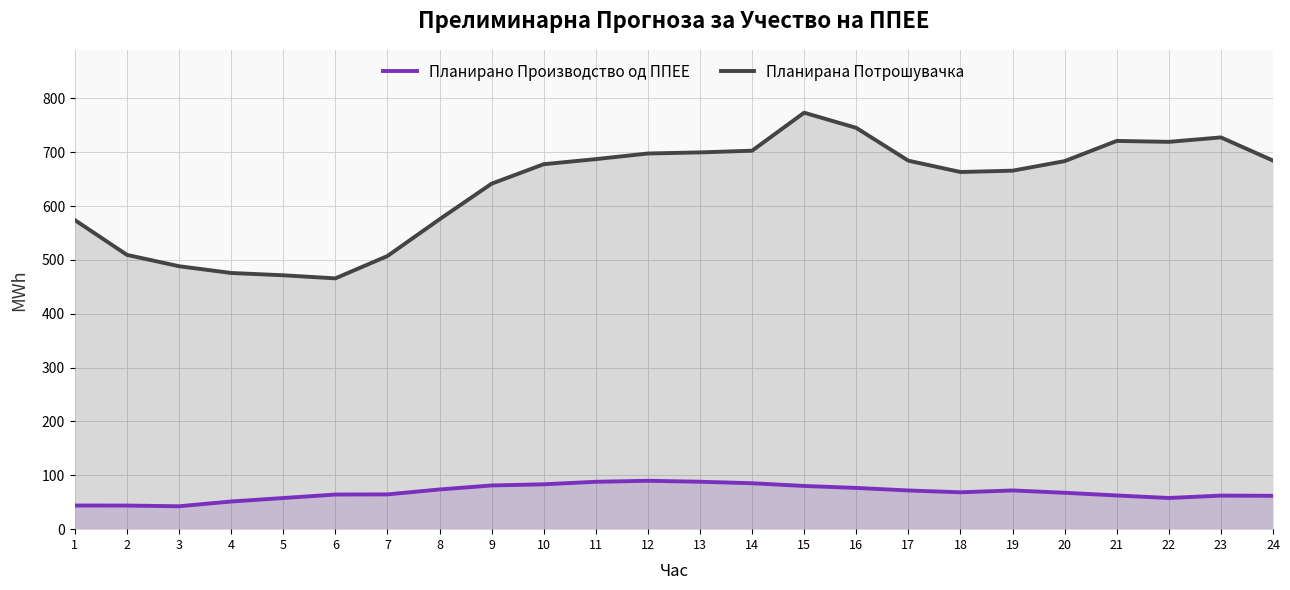

At which category does the chart reach its peak across all series?

15